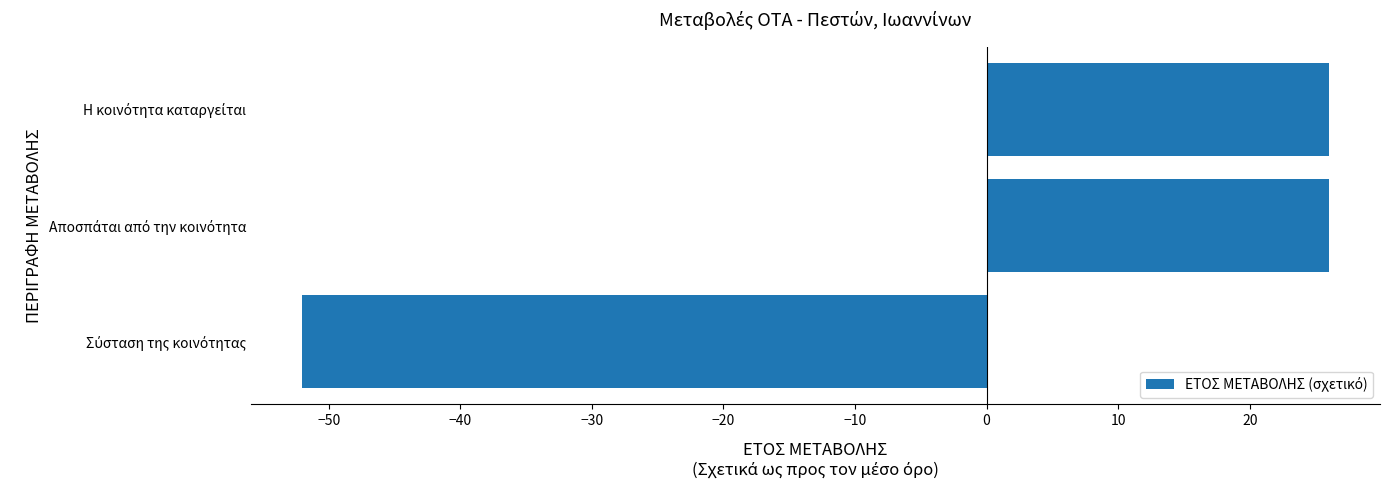

What is the difference between the maximum and minimum values?

78